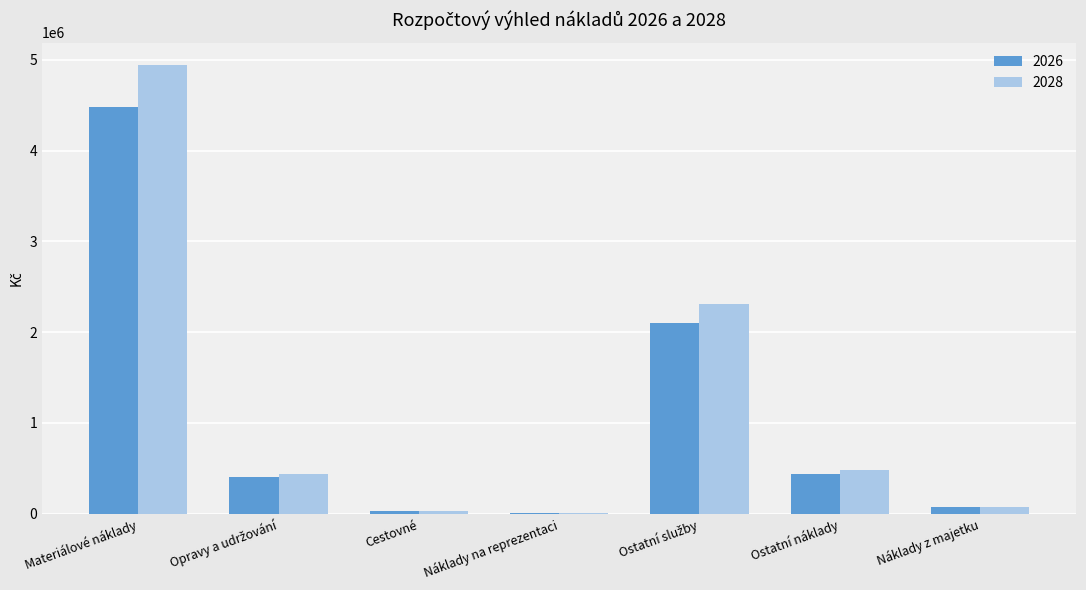

Which series has the largest range (max minus min)?

2028